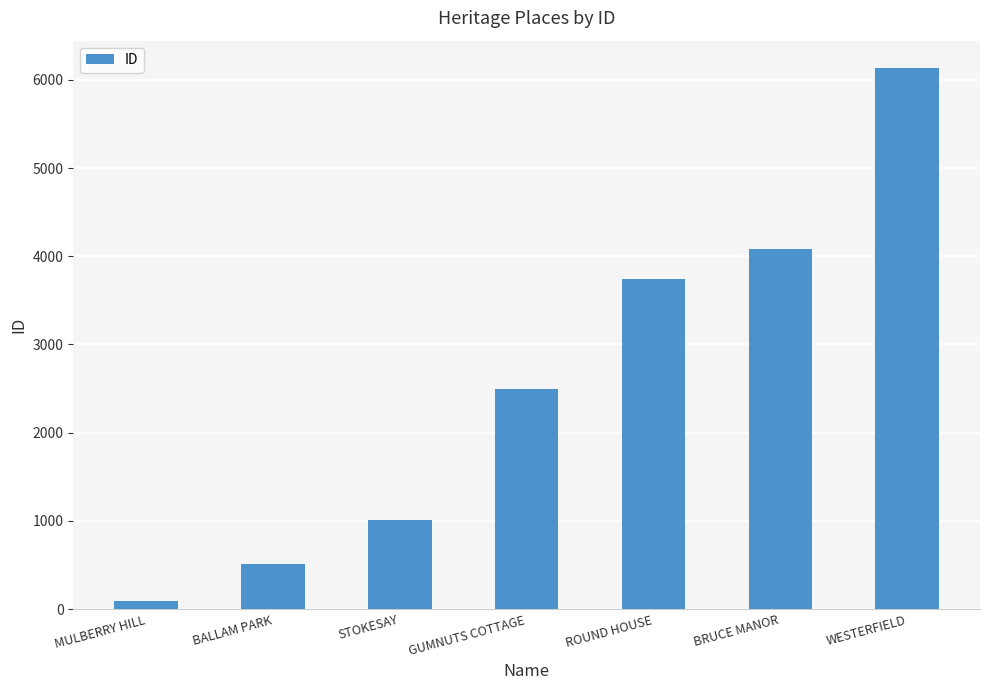

What is the label of the 3rd bar from the right?

ROUND HOUSE